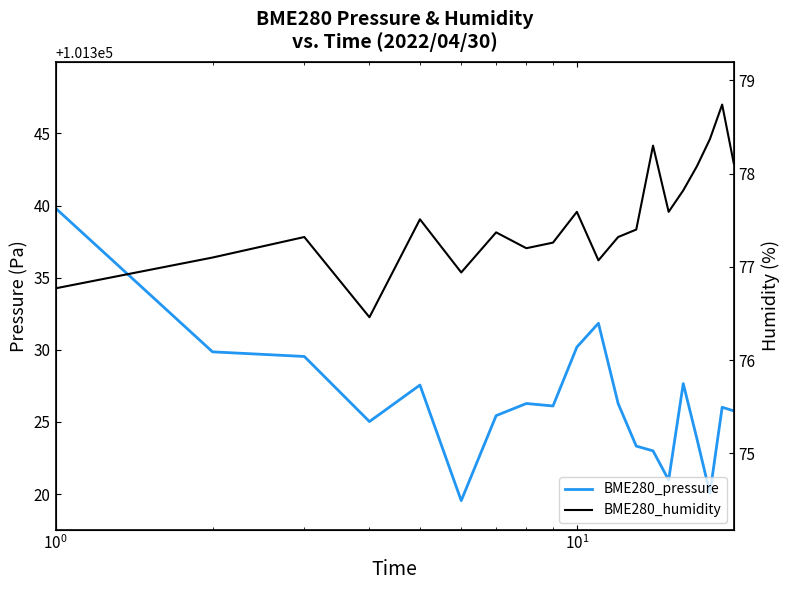

What are all the series names shown in the legend?

BME280_pressure, BME280_humidity